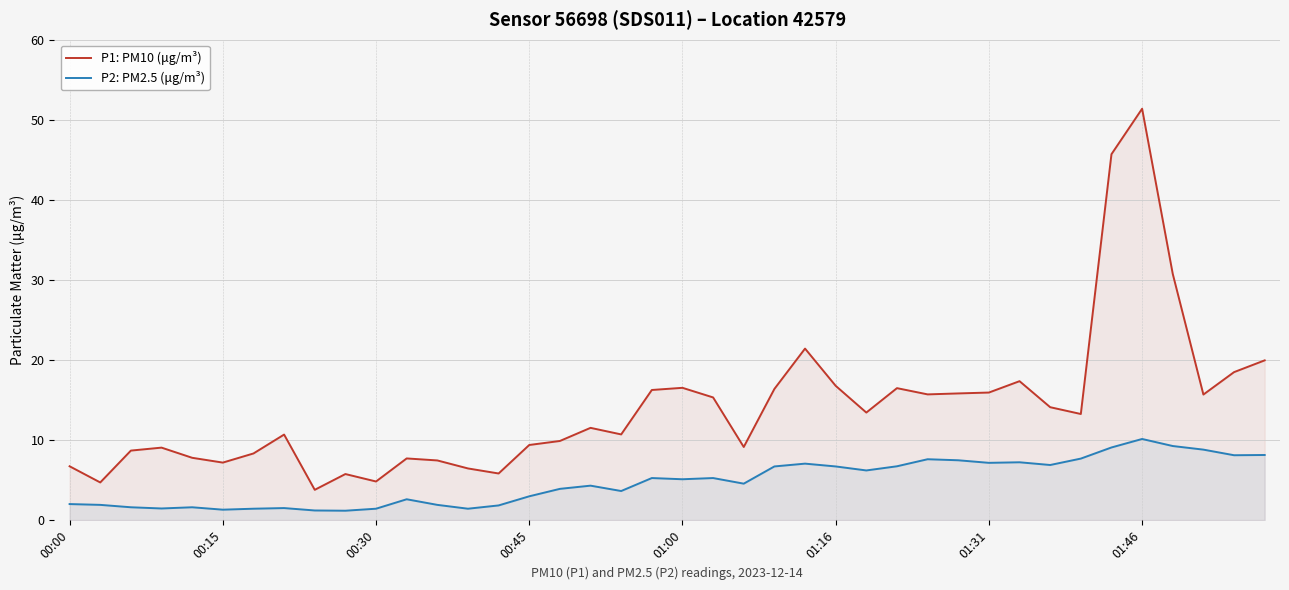

True or false: P1: PM10 (μg/m³) and P2: PM2.5 (μg/m³) cross at least once.

False